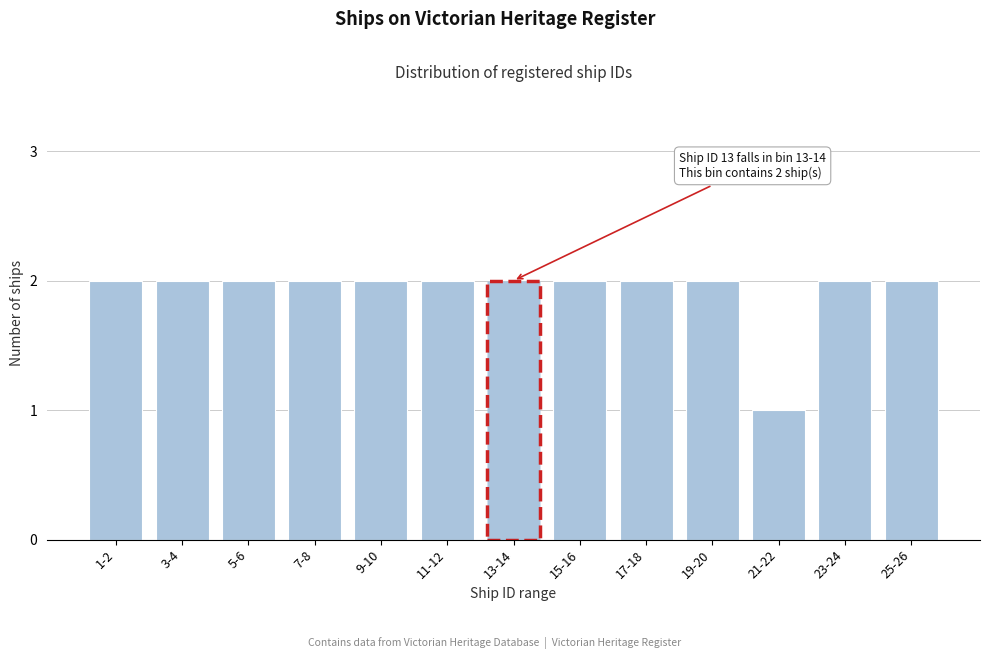

Reading left to right, transcribe all the data shown in this chart.

2	2	2	2	2	2	2	2	2	2	1	2	2